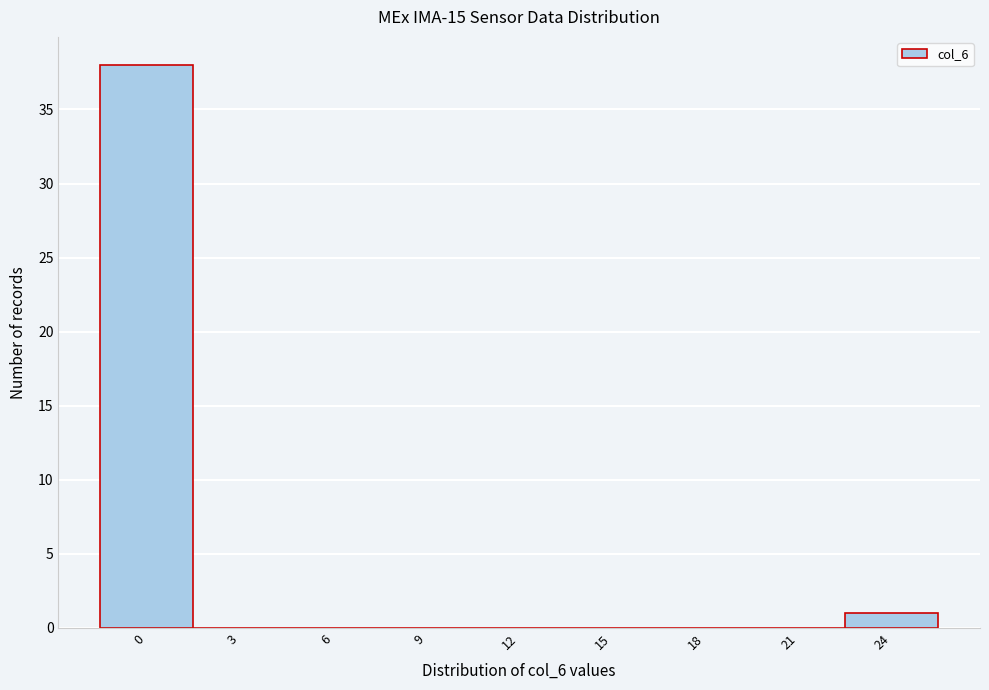

Reading right to left, transcribe all the data shown in this chart.

24=1	21=0	18=0	15=0	12=0	9=0	6=0	3=0	0=38